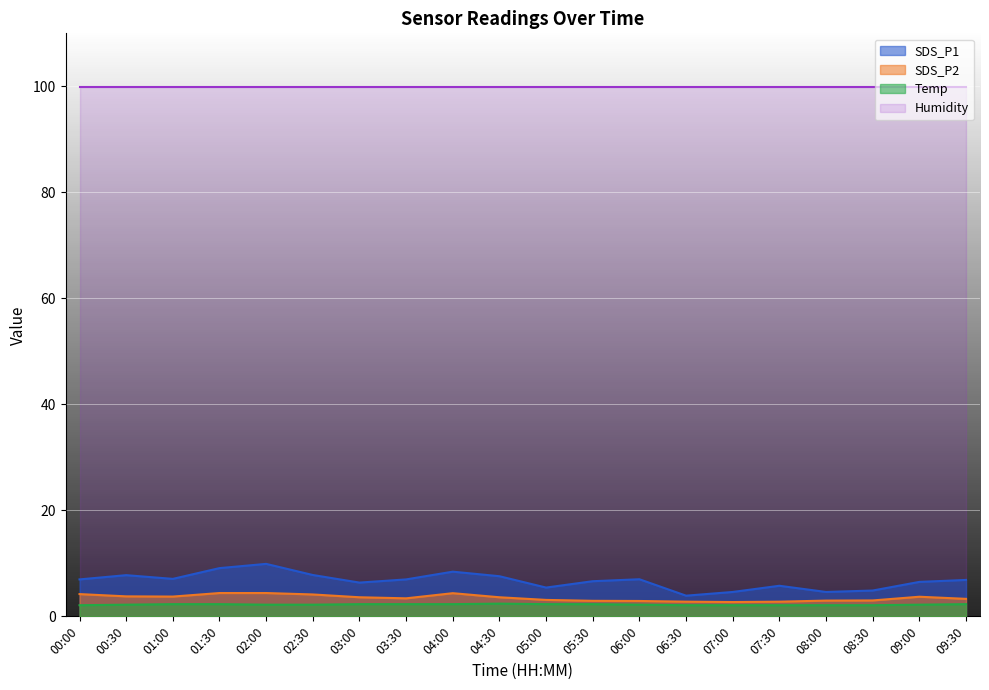

True or false: SDS_P1 has a value of 7.9 at 07:00.

False